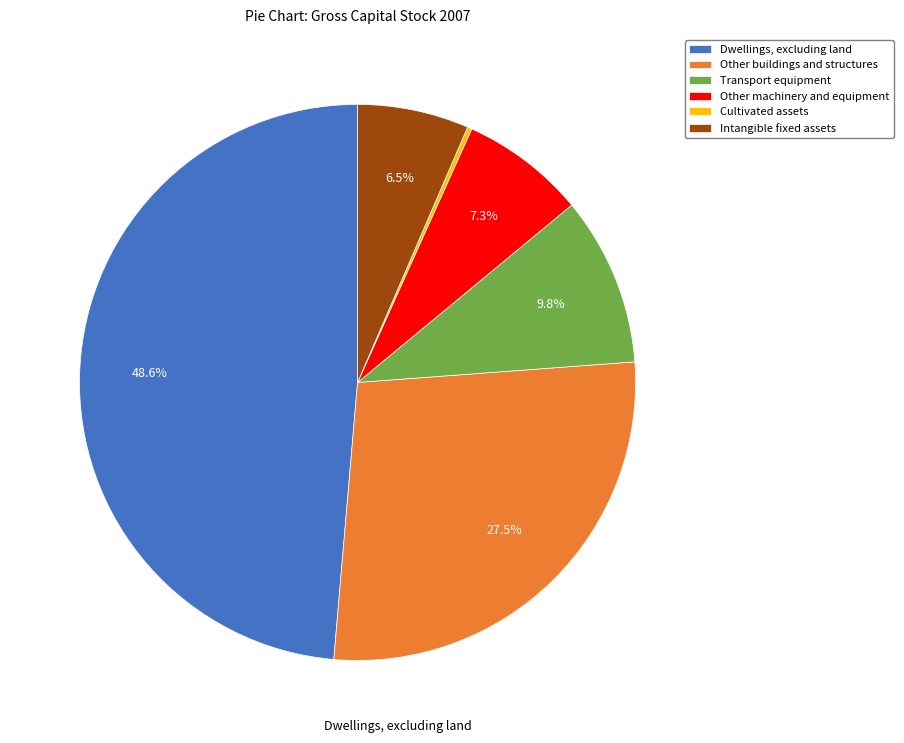

Which has a higher value, Dwellings, excluding land or Transport equipment?

Dwellings, excluding land